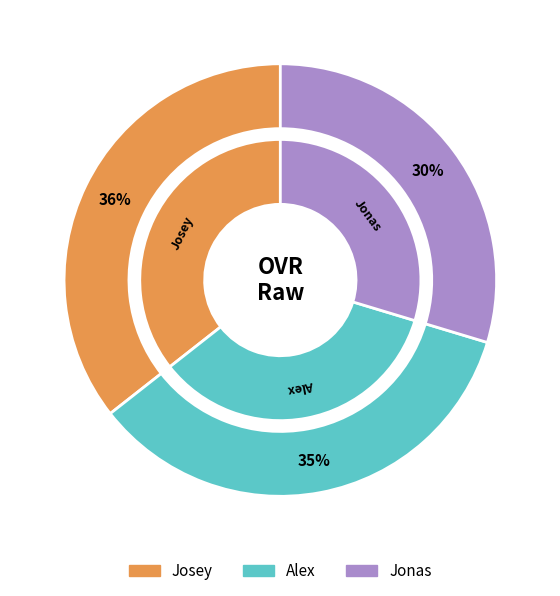

What is the change in value from Alex to Jonas?

-12